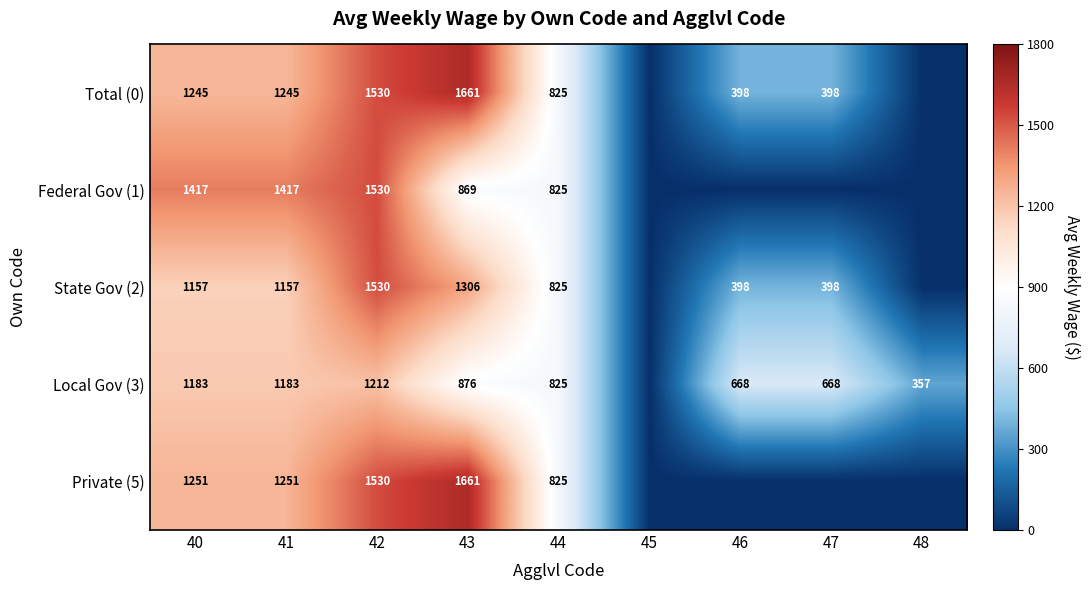

What is the difference between the Local Gov (3) values at 41 and 48?

826